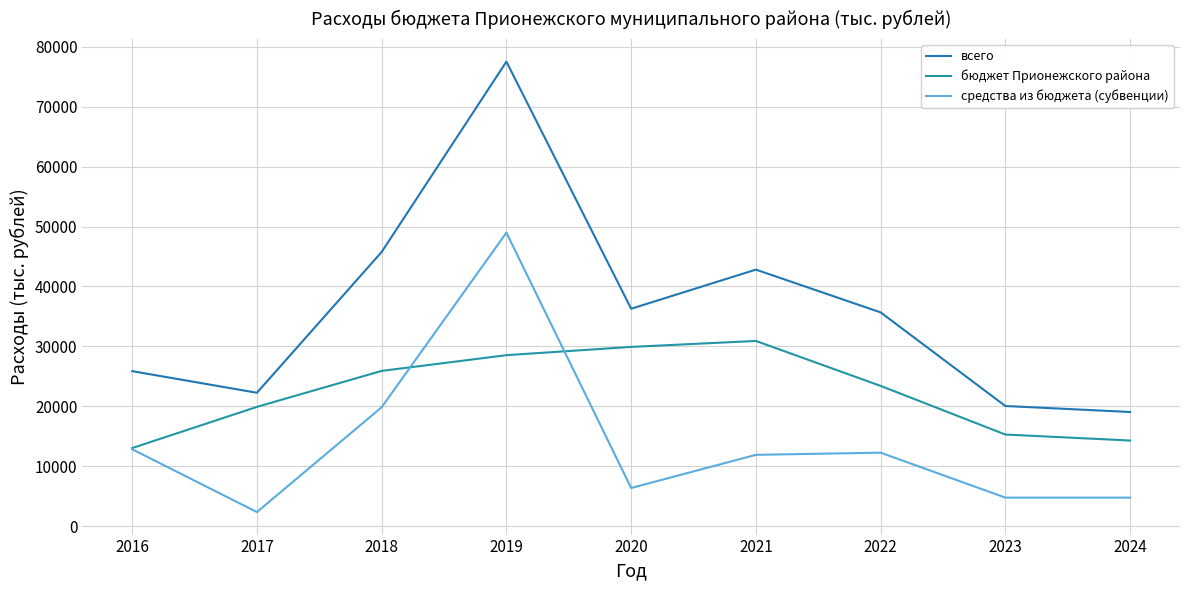

What are all the series names shown in the legend?

всего, бюджет Прионежского района, средства из бюджета (субвенции)